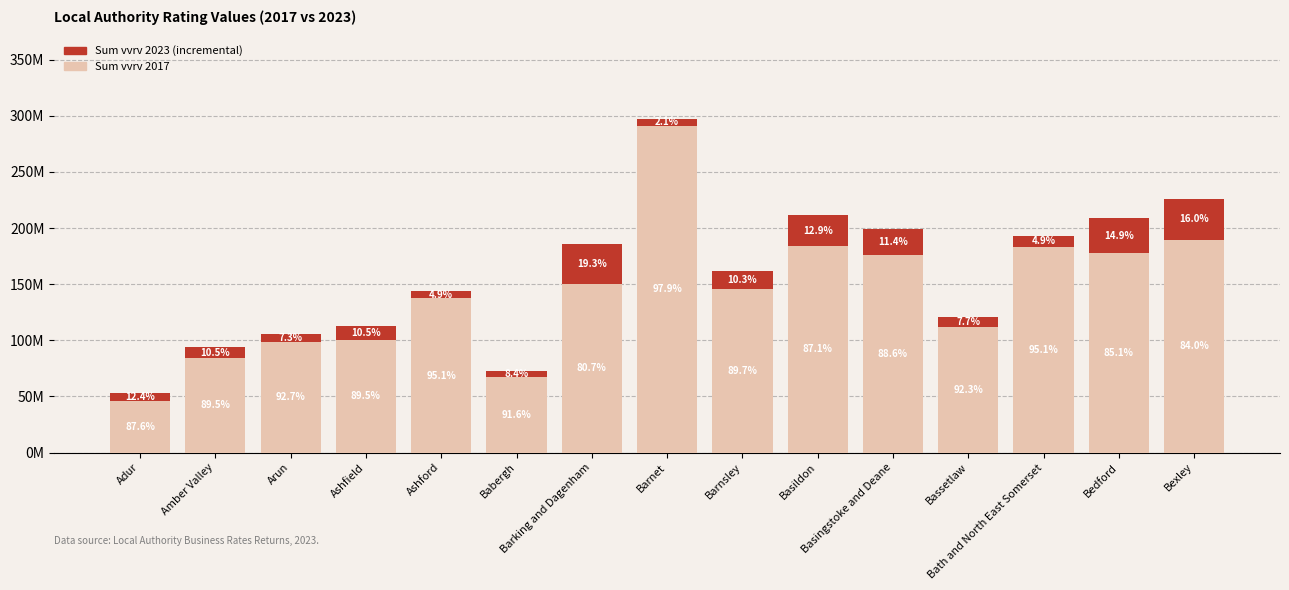

Does the chart contain any negative values?

No